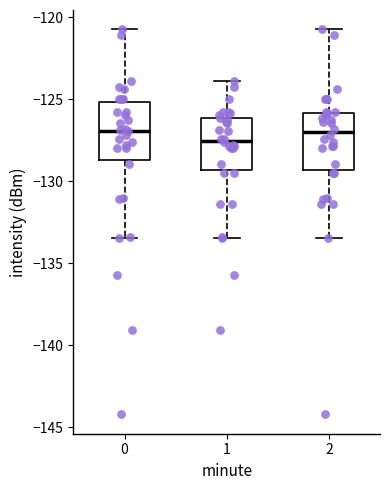

Where is the lower edge of the box at x = 0 on the y-axis? The values are not printed on the chart, so give them approximately, as read against the axis.

-128.5